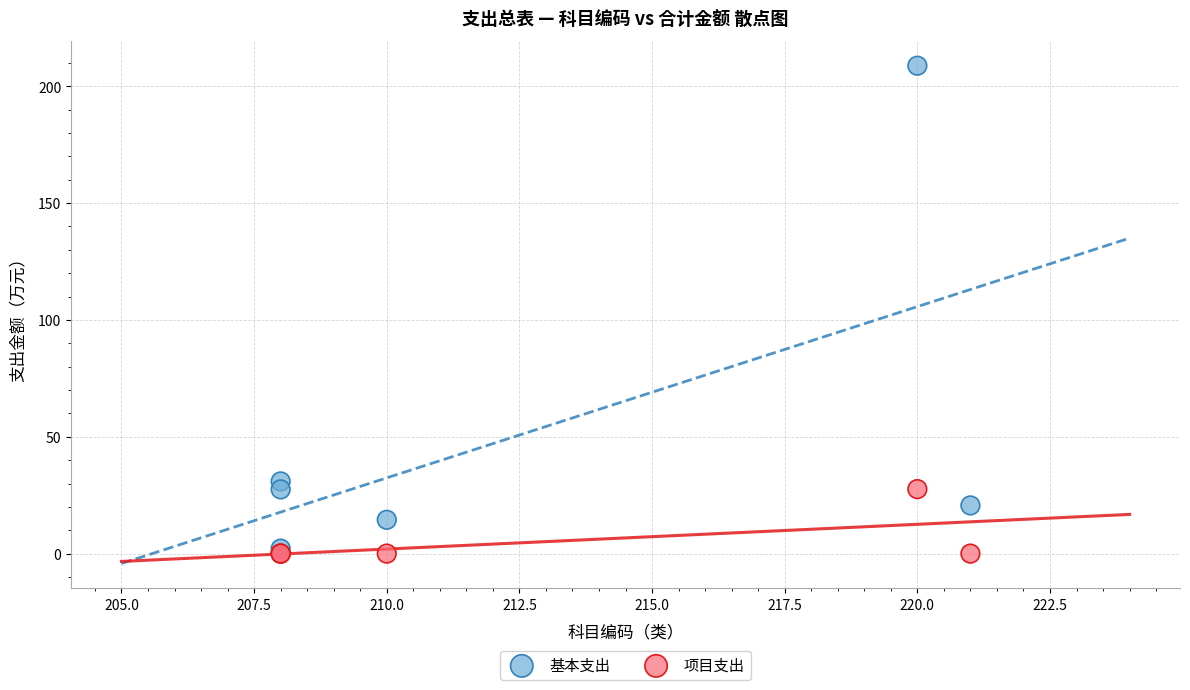

Which series has the widest spread of Y values?

基本支出